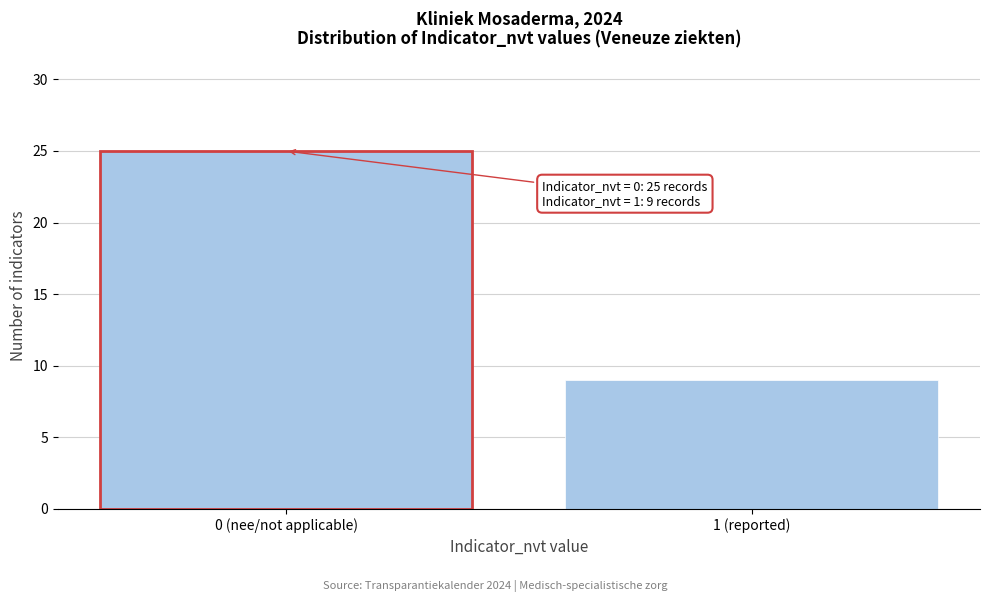

Reading right to left, extract all data points from this chart.

1 (reported)=9	0 (nee/not applicable)=25